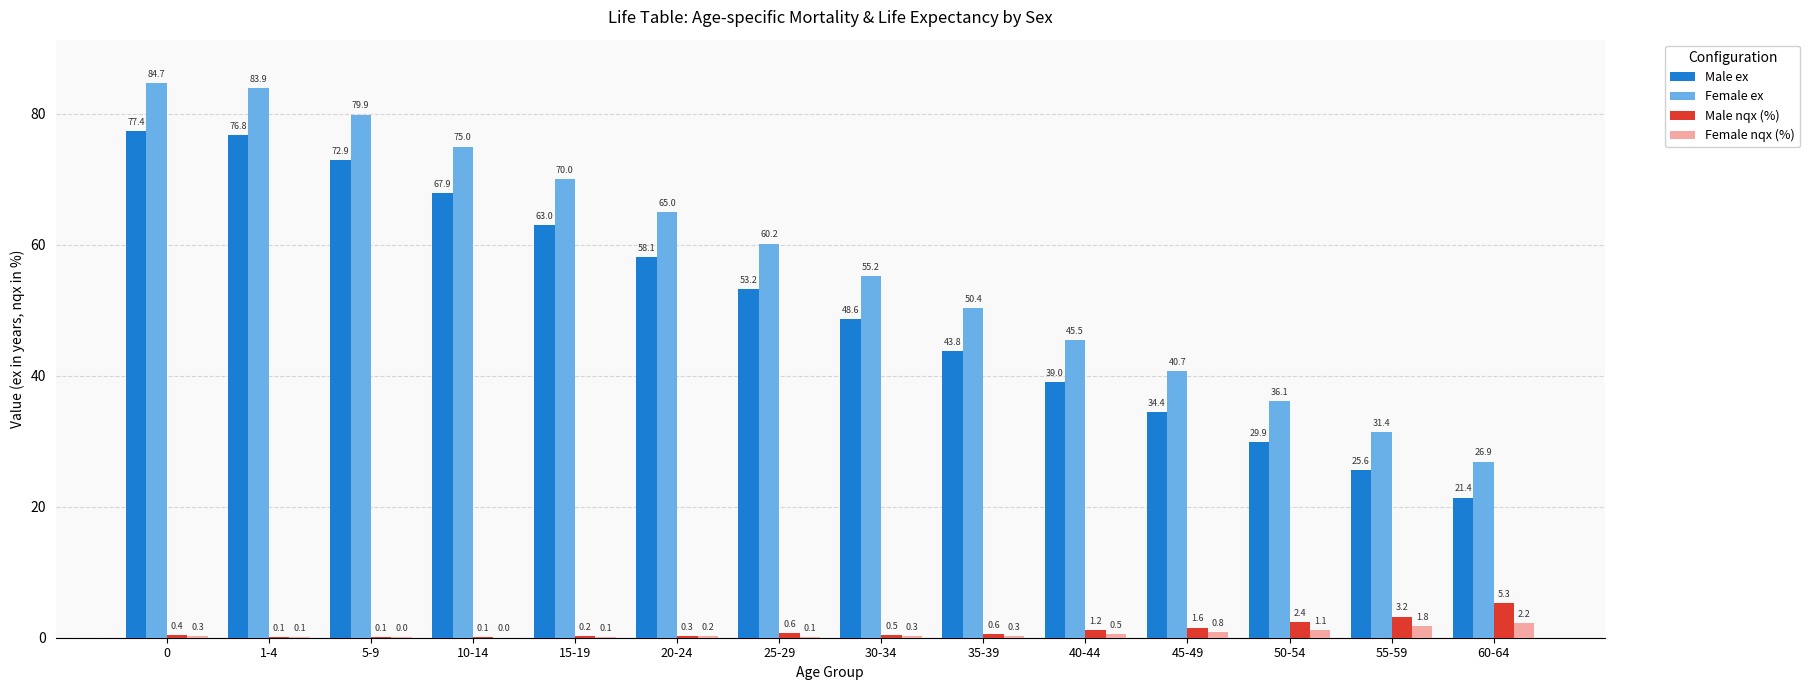

The Male nqx (%) series shows 3.2 at 55-59. True or false?

True